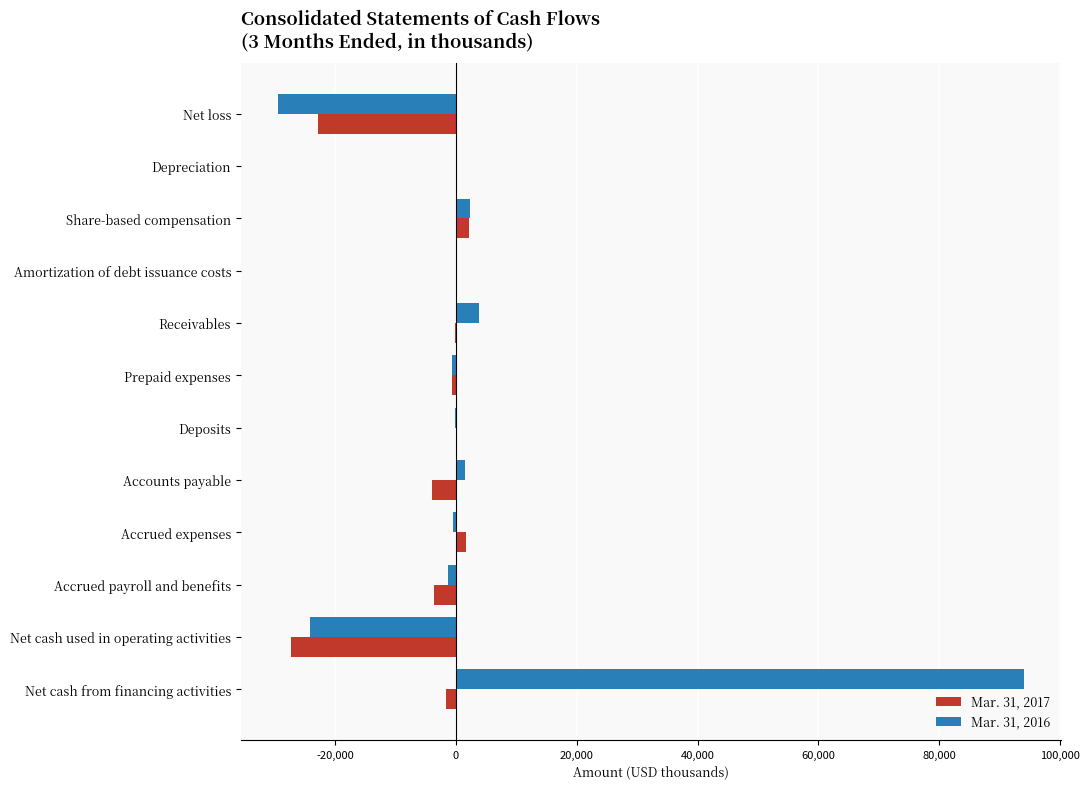

What is the maximum value shown in the chart?

94020